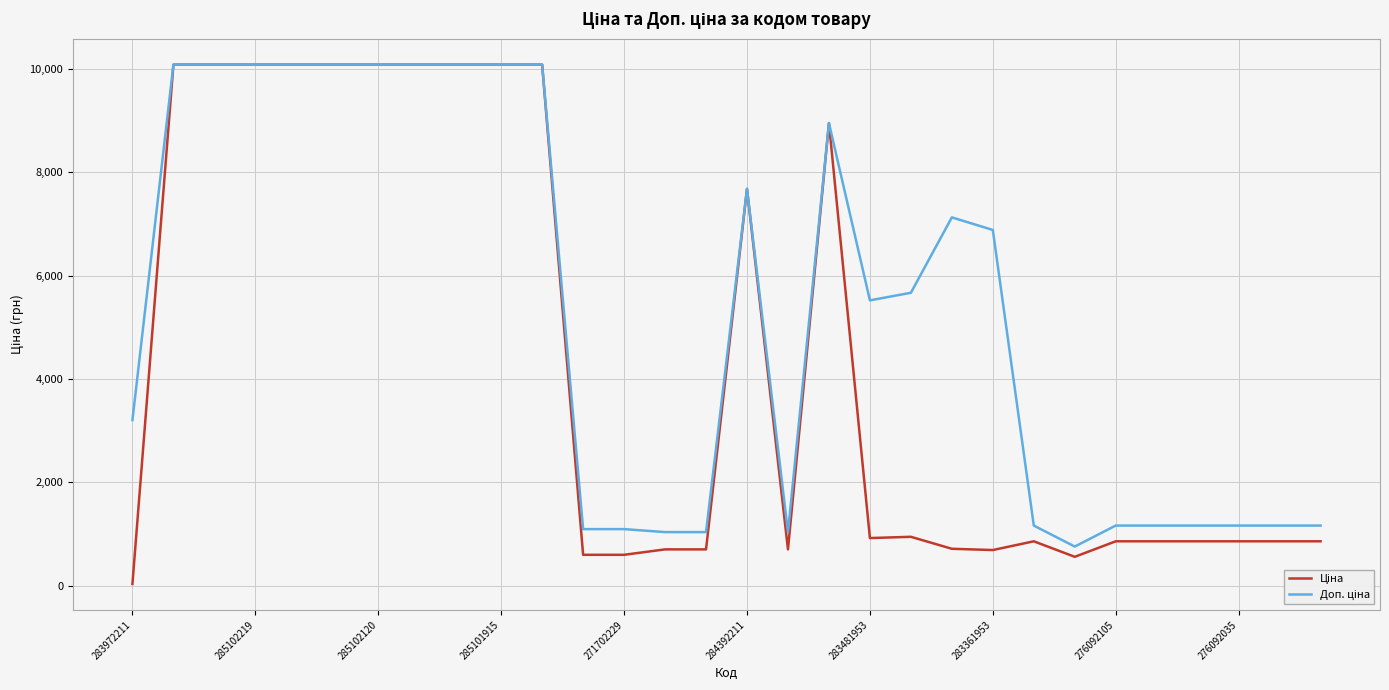

What is the greatest value displayed?

10085.8